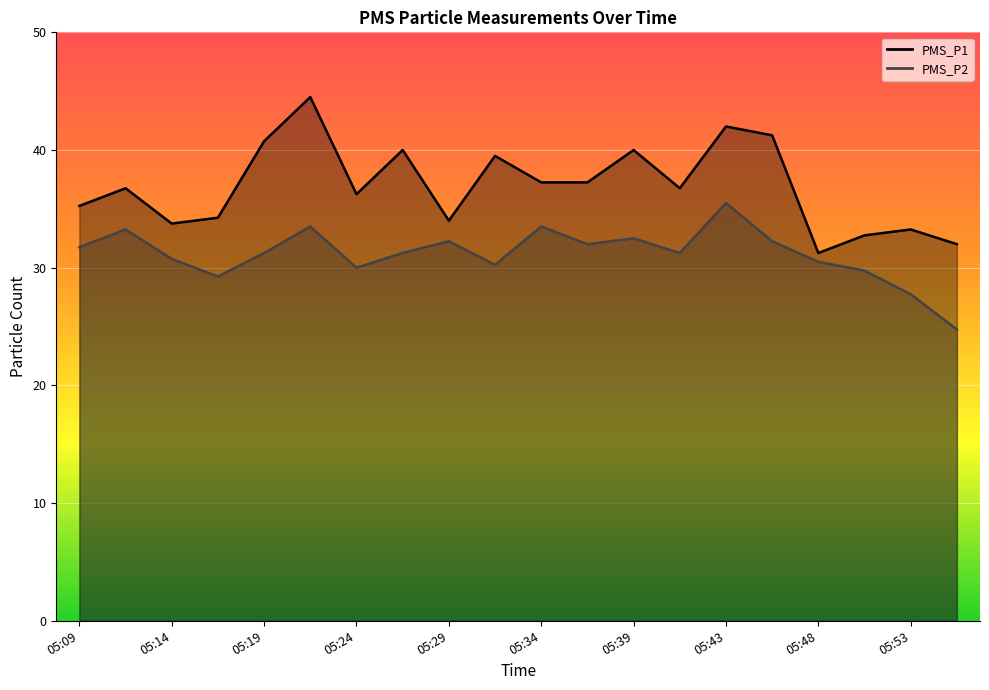

Reading left to right, list all the values displayed in this chart.

PMS_P1: 05:09=35.2	05:12=36.8	05:14=33.8	05:17=34.2	05:19=40.8	05:22=44.5	05:24=36.2	05:26=40.0	05:29=34.0	05:31=39.5	05:34=37.2	05:36=37.2	05:39=40.0	05:41=36.8	05:43=42.0	05:46=41.2	05:48=31.2	05:51=32.8	05:53=33.2	05:56=32.0
PMS_P2: 05:09=31.8	05:12=33.2	05:14=30.8	05:17=29.2	05:19=31.2	05:22=33.5	05:24=30.0	05:26=31.2	05:29=32.2	05:31=30.2	05:34=33.5	05:36=32.0	05:39=32.5	05:41=31.2	05:43=35.5	05:46=32.2	05:48=30.5	05:51=29.8	05:53=27.8	05:56=24.8